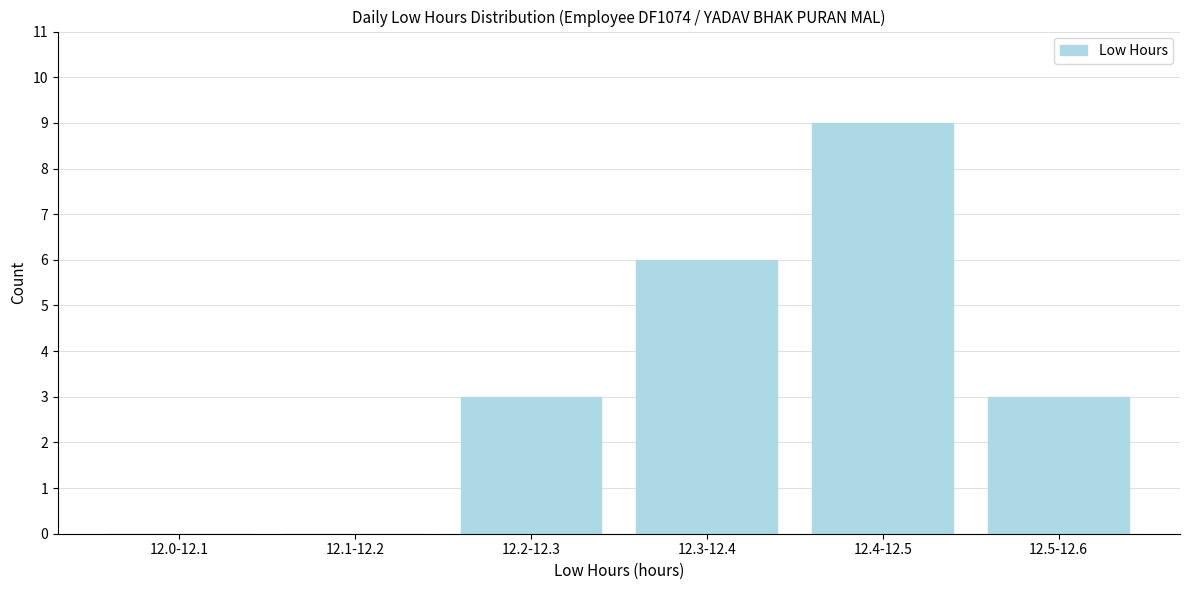

Reading left to right, transcribe all the data shown in this chart.

12.0-12.1=0	12.1-12.2=0	12.2-12.3=3	12.3-12.4=6	12.4-12.5=9	12.5-12.6=3